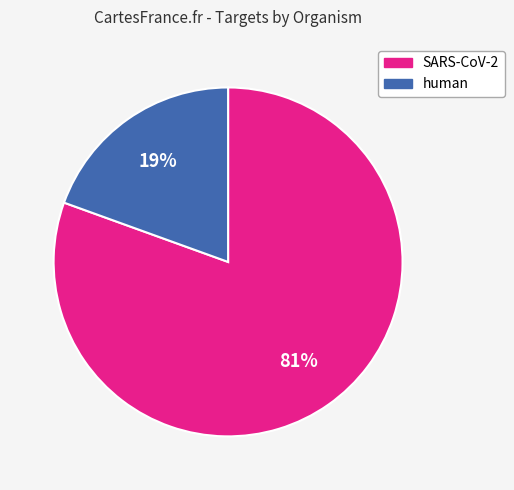

Which has a higher value, human or SARS-CoV-2?

SARS-CoV-2